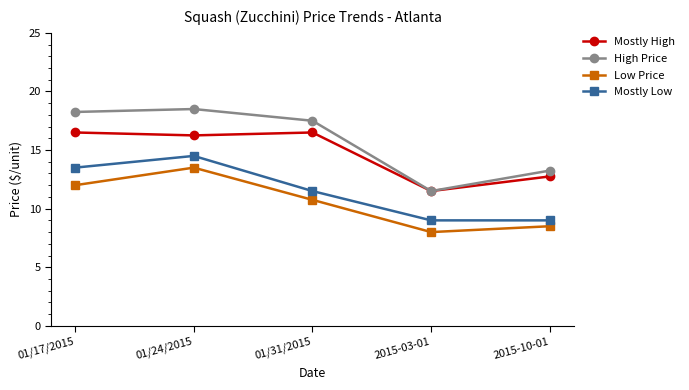

True or false: Mostly High and Low Price cross at least once.

False